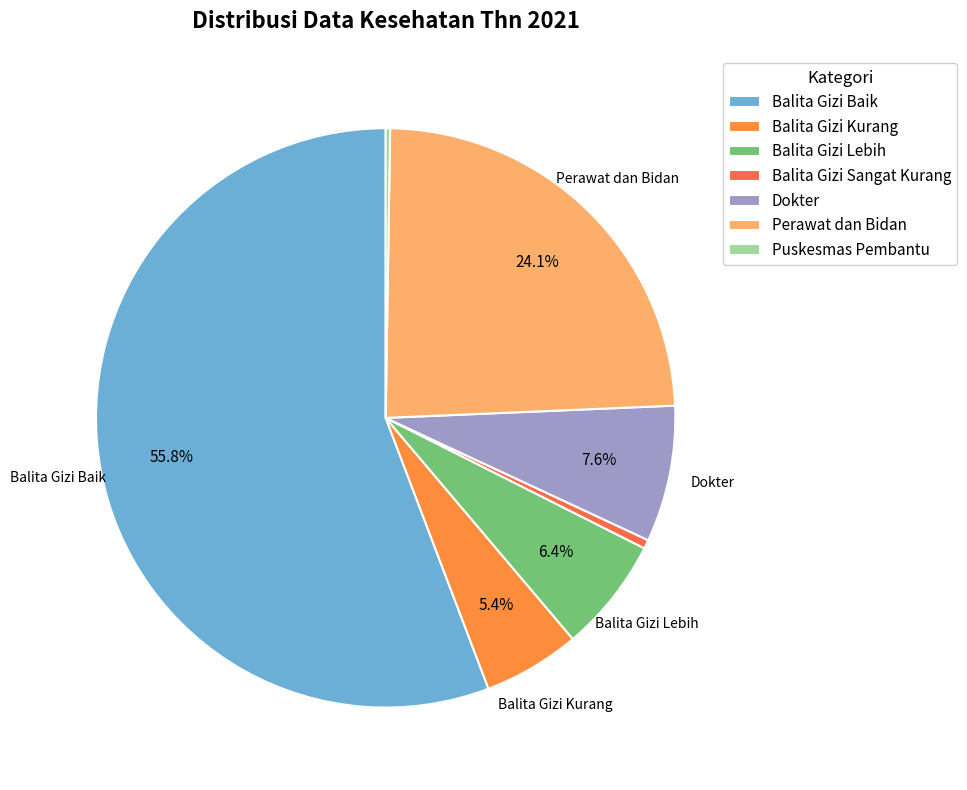

To the nearest percent, what is the difference between the largest and smallest slice percentages?

56%